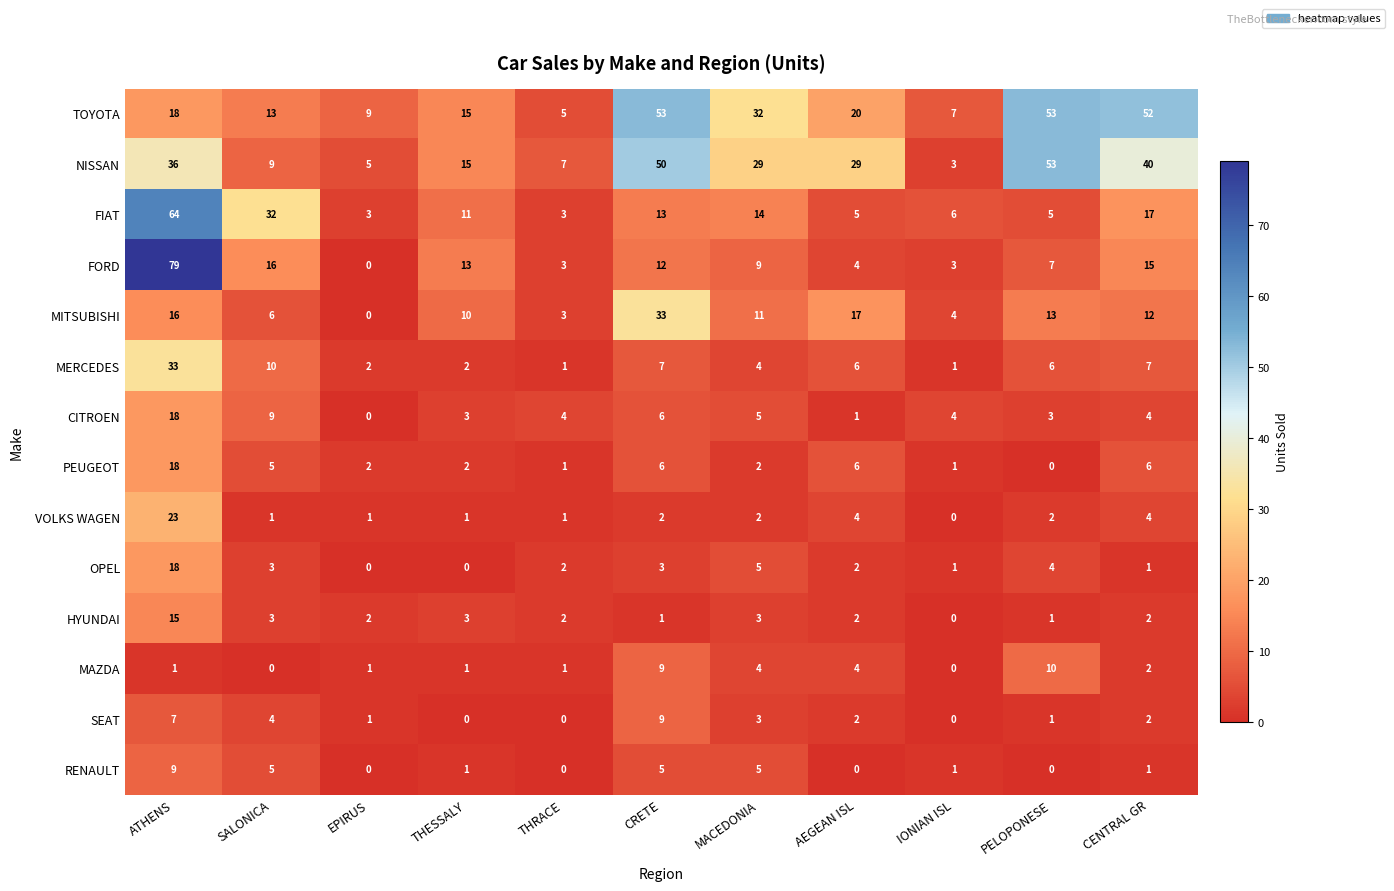

Which category has the highest value across all series?

ATHENS